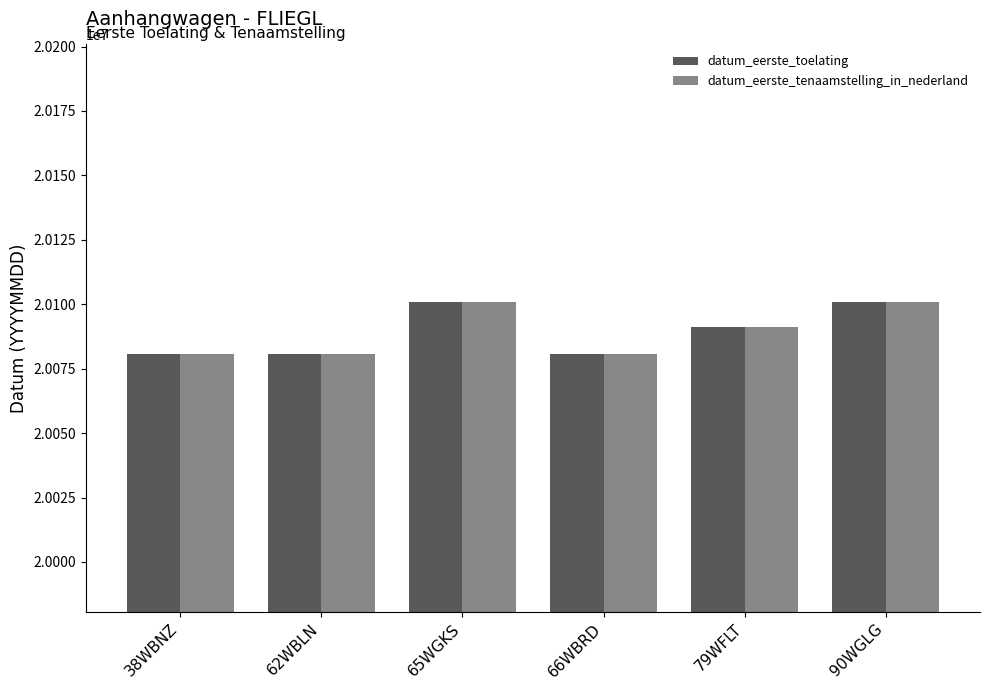

The value of datum_eerste_toelating at 38WBNZ is 20080617. True or false?

True